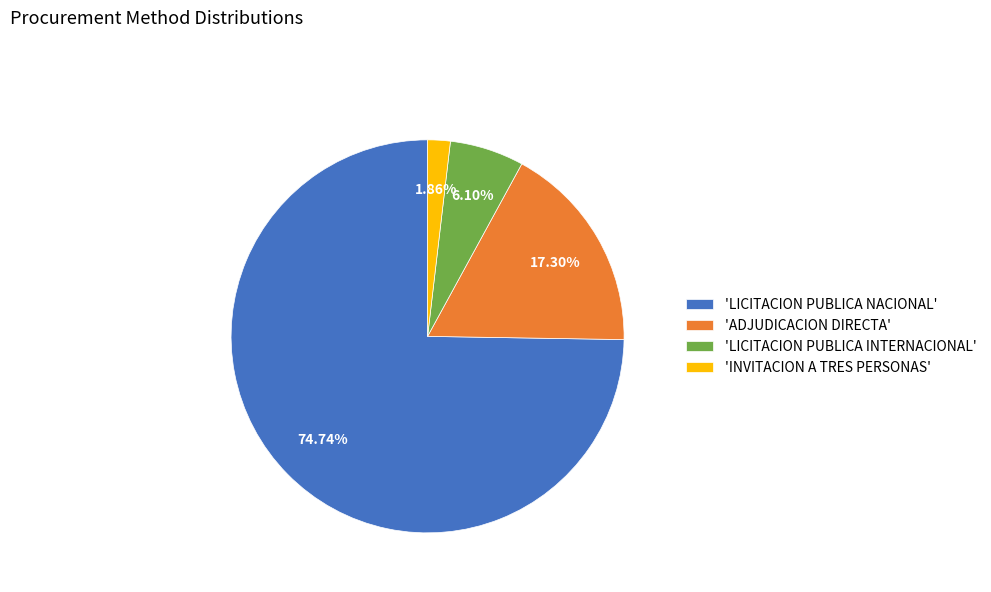

Between 'LICITACION PUBLICA NACIONAL' and 'LICITACION PUBLICA INTERNACIONAL', which is larger?

'LICITACION PUBLICA NACIONAL'